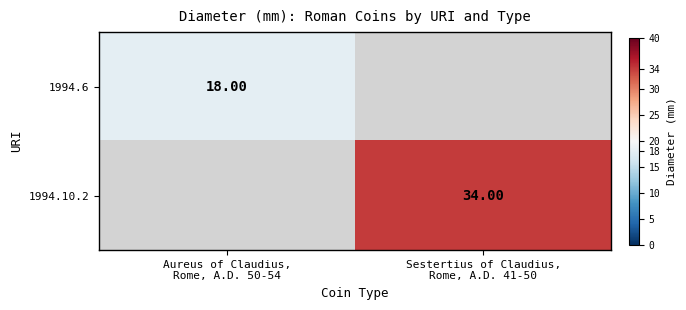

Between Aureus of Claudius,
Rome, A.D. 50-54 and Sestertius of Claudius,
Rome, A.D. 41-50, which is larger?

Sestertius of Claudius,
Rome, A.D. 41-50